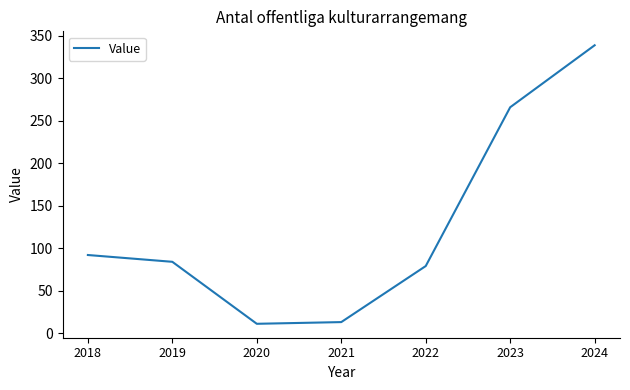

How many interior local valleys (lower than both neighbors) does the data have?

1